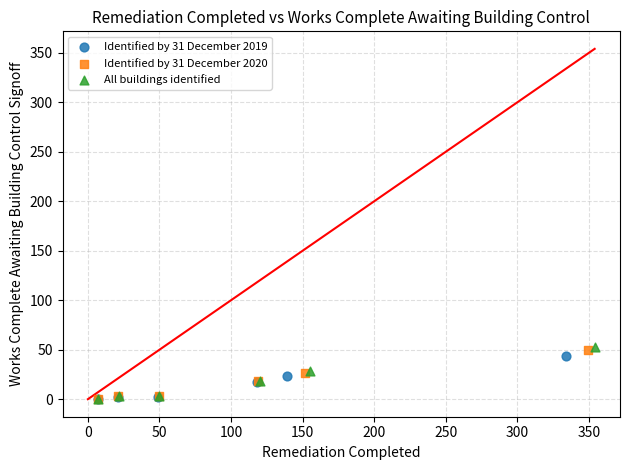

Which series has the widest spread of Y values?

All buildings identified